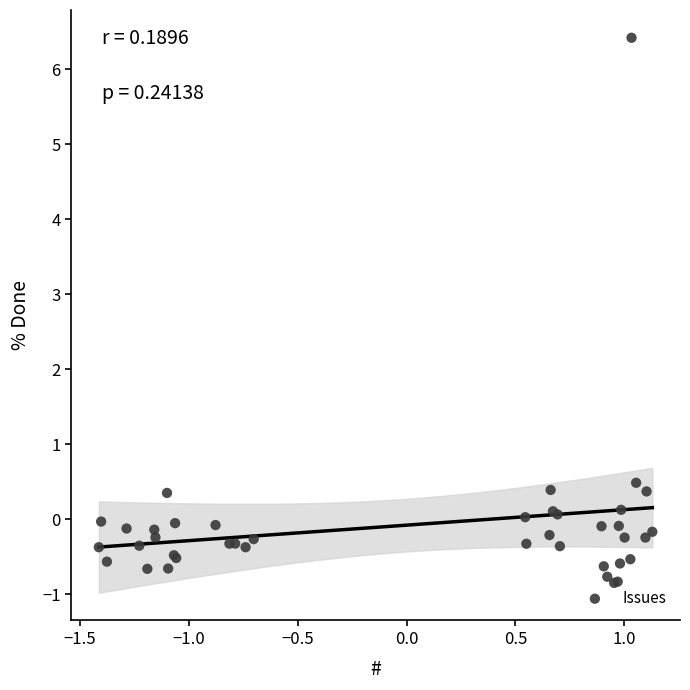

What Y value in the scatter plot is closest to 2?

0.5